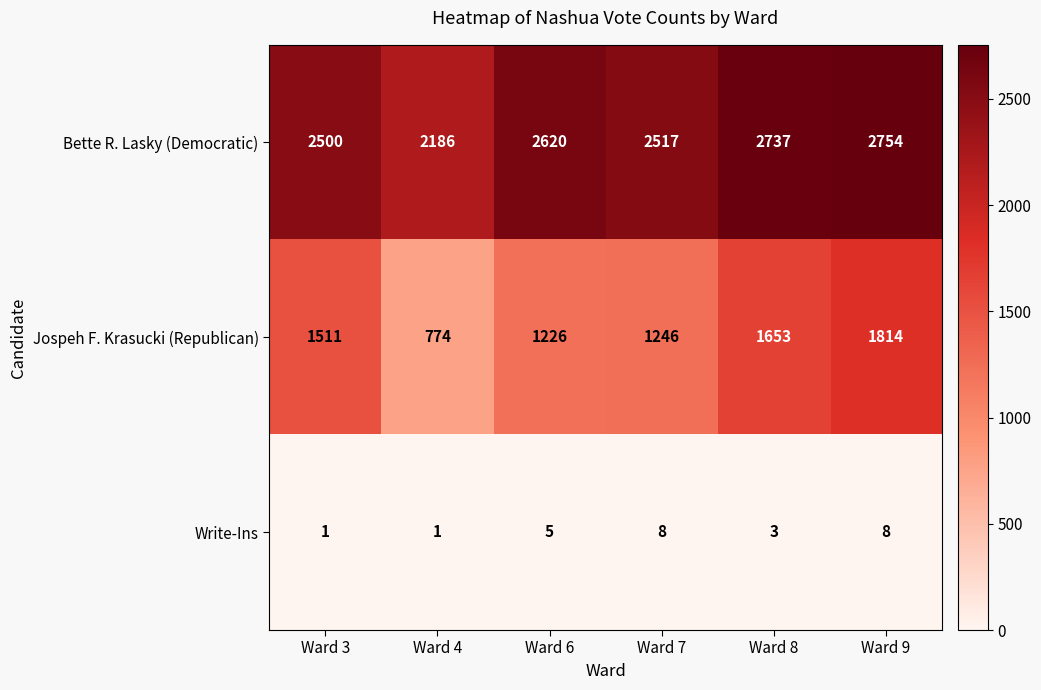

Rank the series by their maximum value, from lowest to highest.

Write-Ins, Jospeh F. Krasucki (Republican), Bette R. Lasky (Democratic)